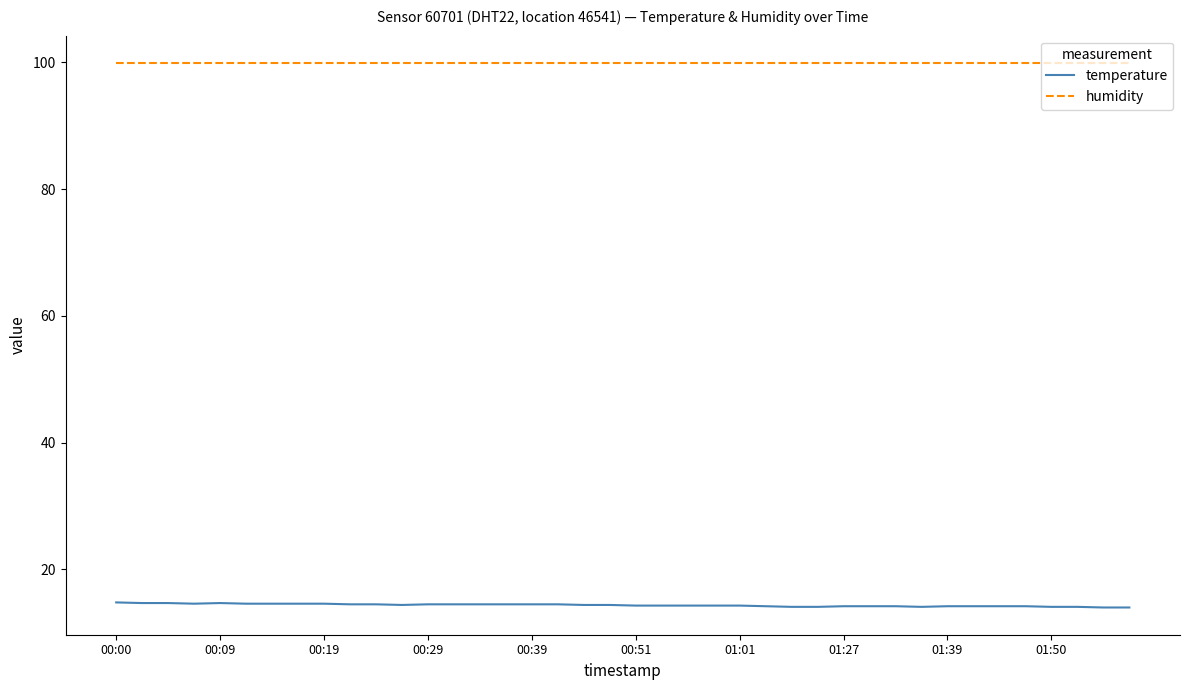

Rank the series by their maximum value, from lowest to highest.

temperature, humidity